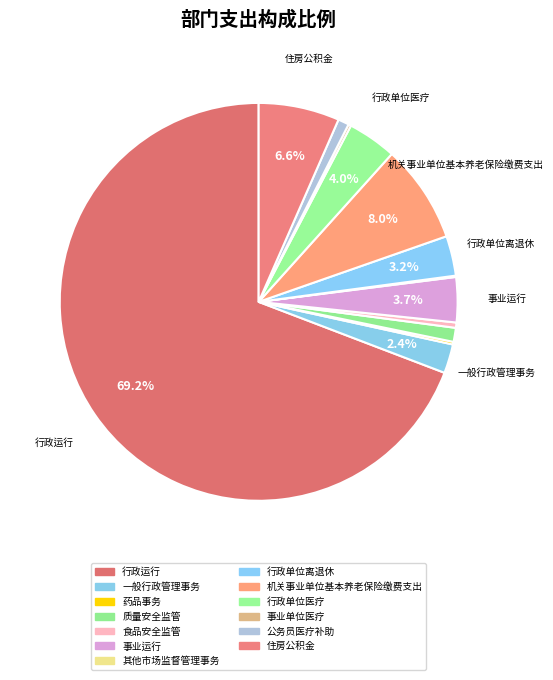

What is the change in value from 行政运行 to 机关事业单位基本养老保险缴费支出?

-11326534.0